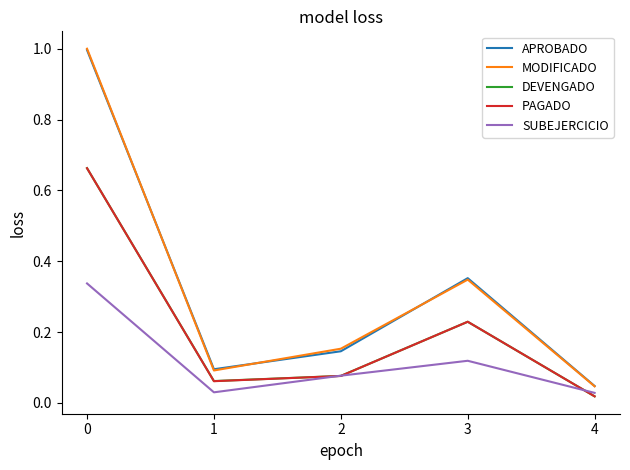

Which series changed the most between 0 and 1?

MODIFICADO